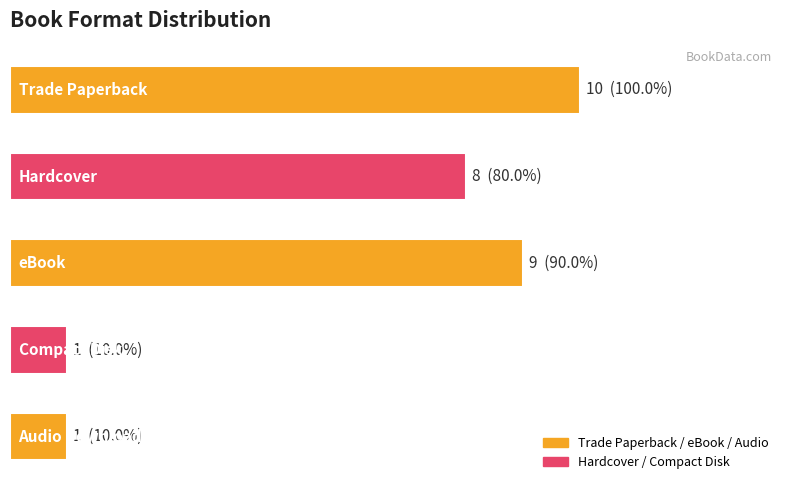

What is the difference between the second highest and minimum values?

8